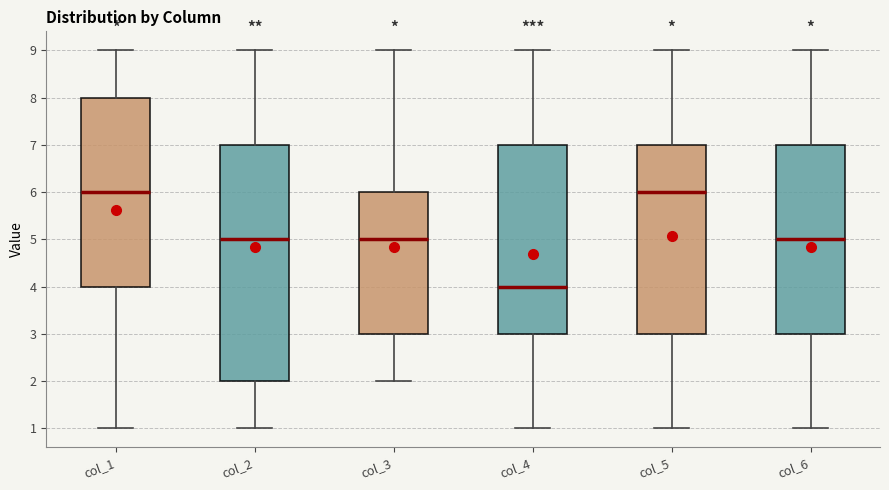

Reading left to right, read every box against the y-axis: the position of its median line, the range the box covers, and the ends of its whiskers. The values are not printed on the chart, so give them approximately, as read against the axis.

col_1: median 6, box 4 to 8, whiskers 1 to 9
col_2: median 5, box 2 to 7, whiskers 1 to 9
col_3: median 5, box 3 to 6, whiskers 2 to 9
col_4: median 4, box 3 to 7, whiskers 1 to 9
col_5: median 6, box 3 to 7, whiskers 1 to 9
col_6: median 5, box 3 to 7, whiskers 1 to 9